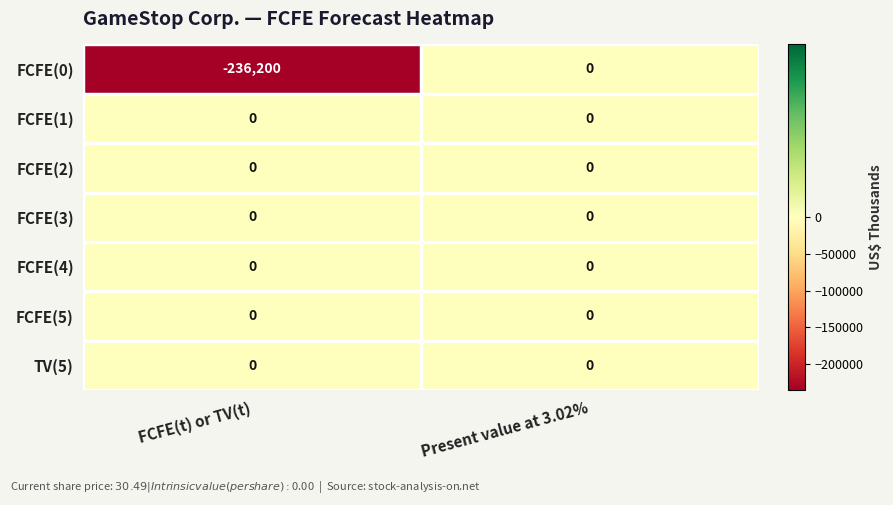

Is it true that FCFE(0) equals -139379 at Present value at 3.02%?

False